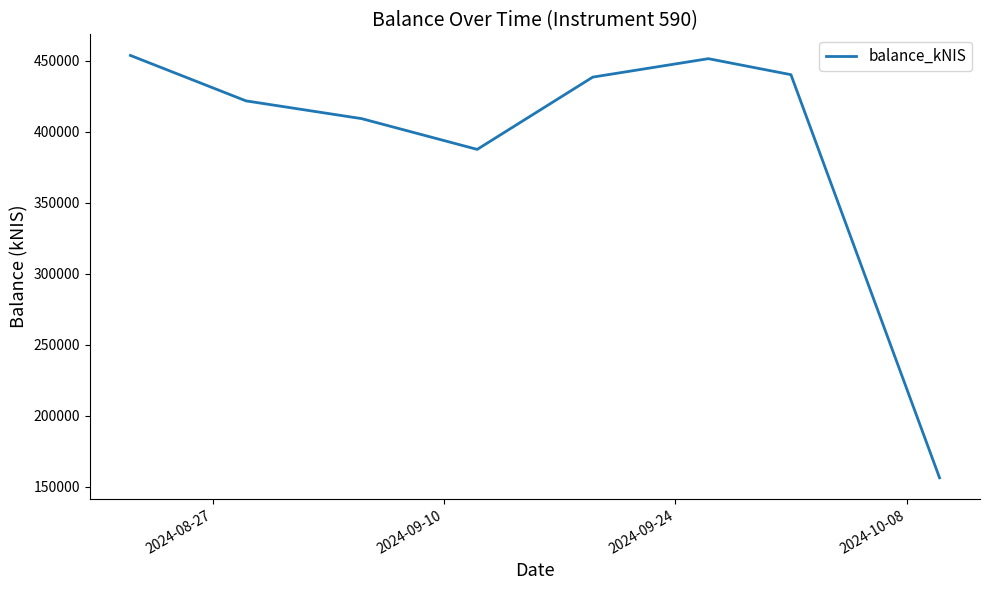

What is the difference between the maximum and second lowest values?

66157.9